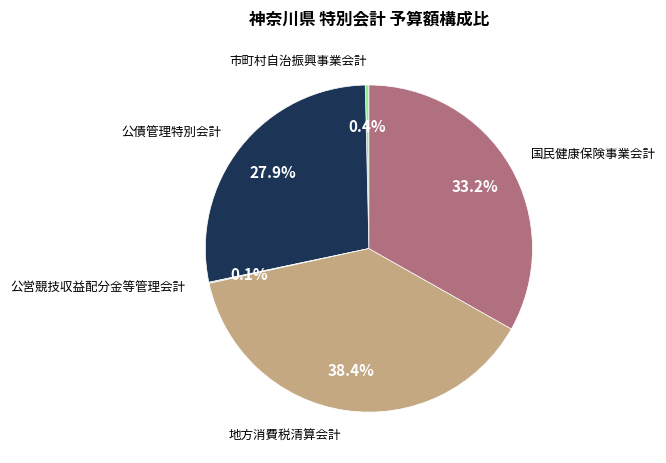

Does any single category account for the majority?

No